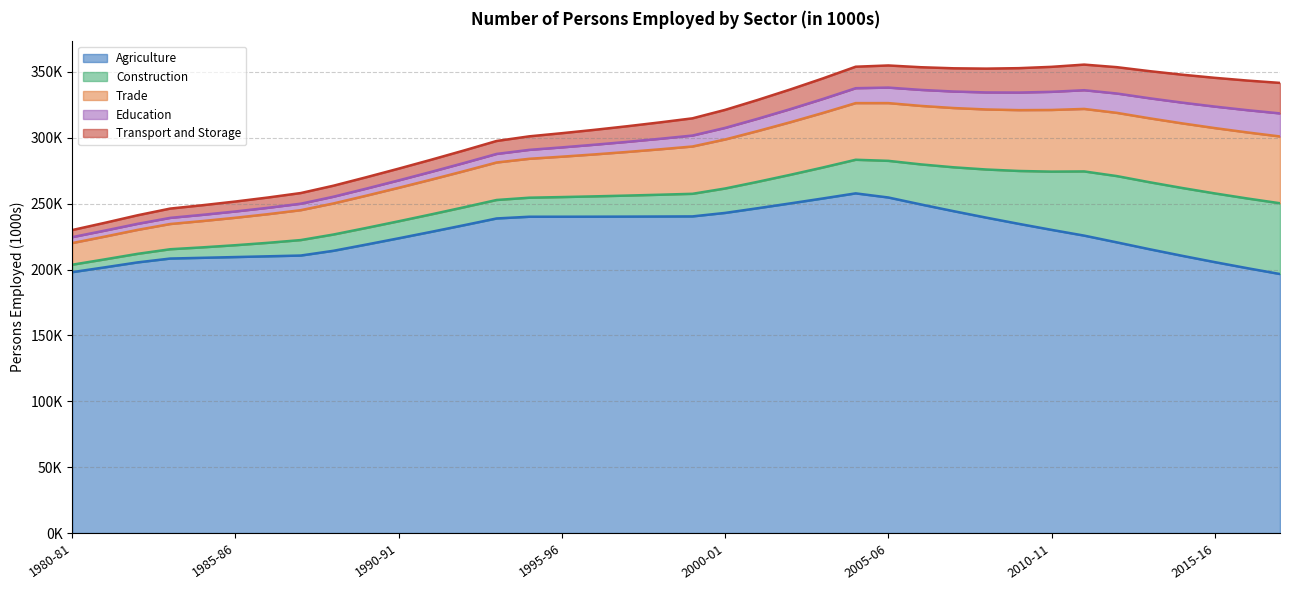

Does the chart display data point markers on the line(s)?

No